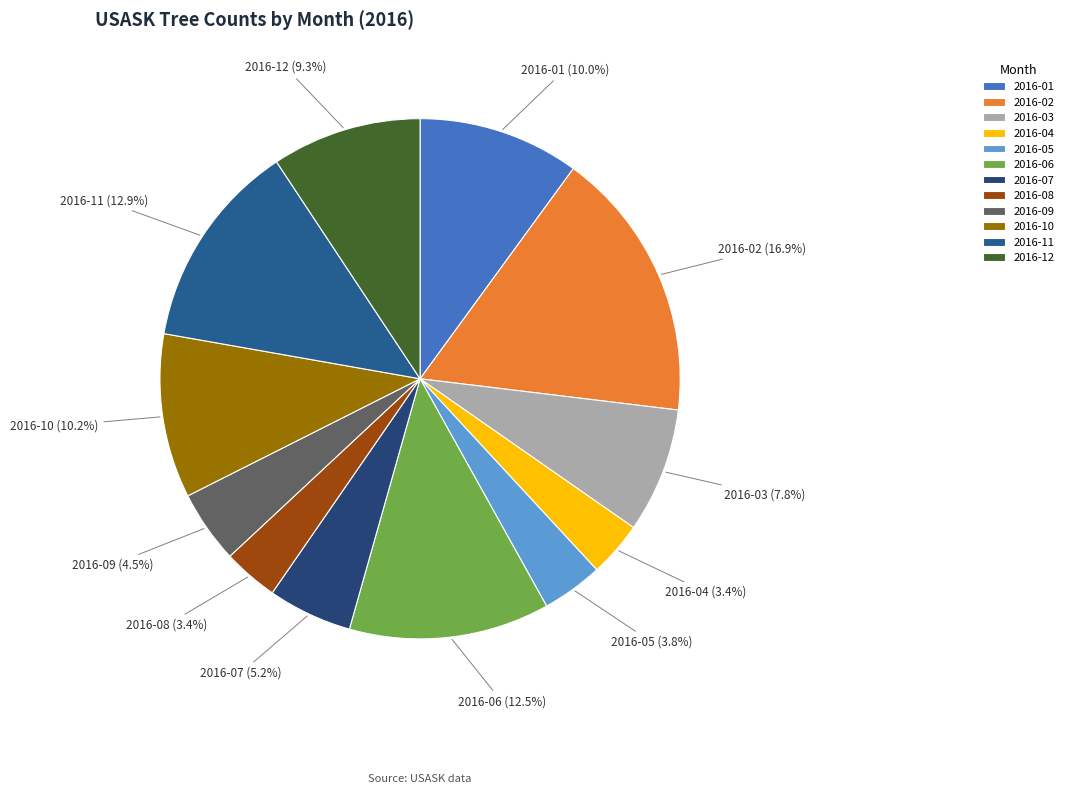

Count the number of slices in the pie.

12